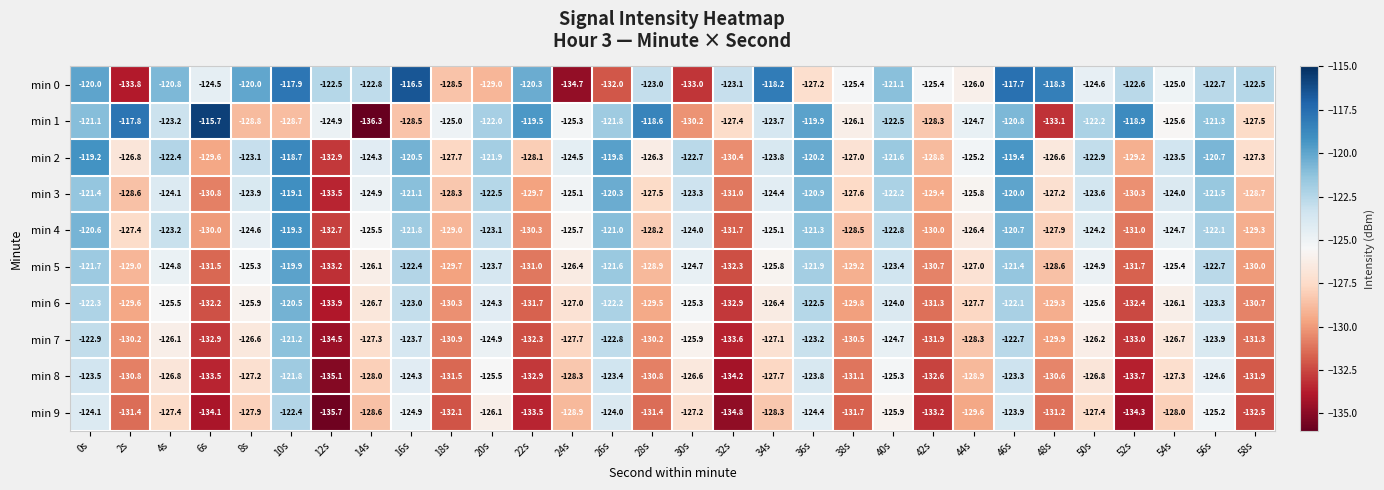

At which label is min 8 closest to -128?

14s